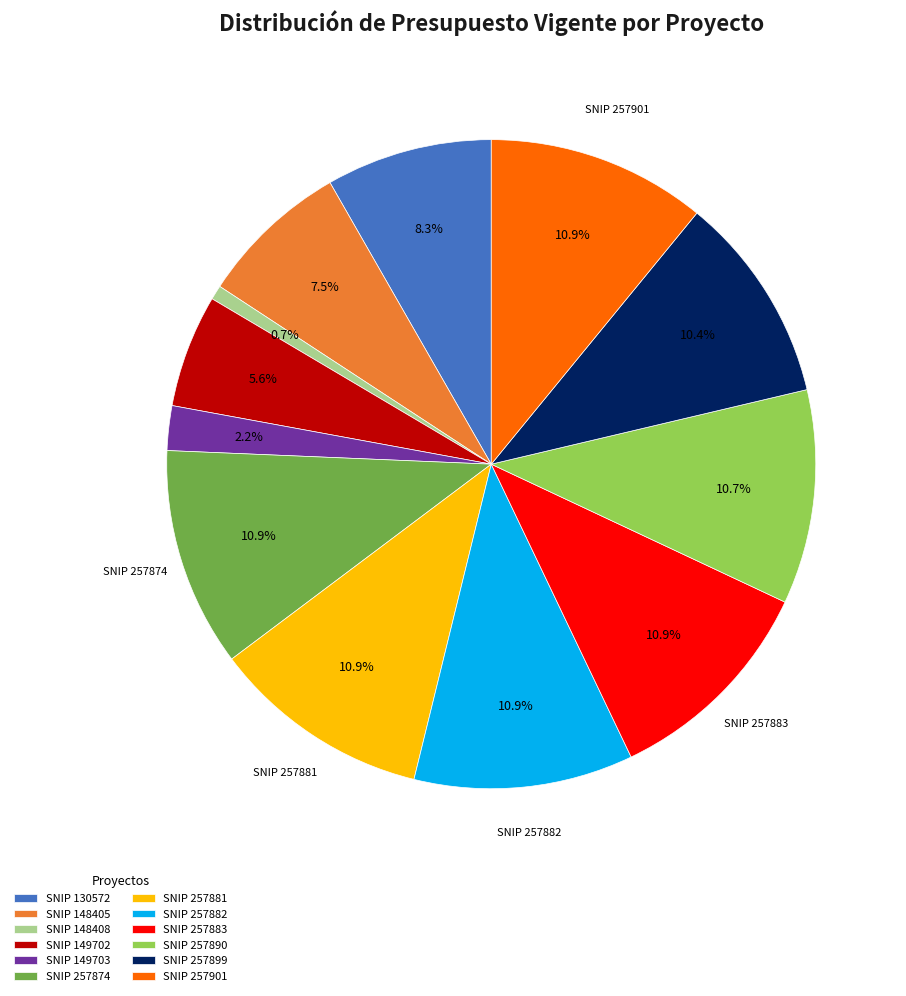

Combined, do SNIP 149702 and SNIP 148405 account for over 50%?

No